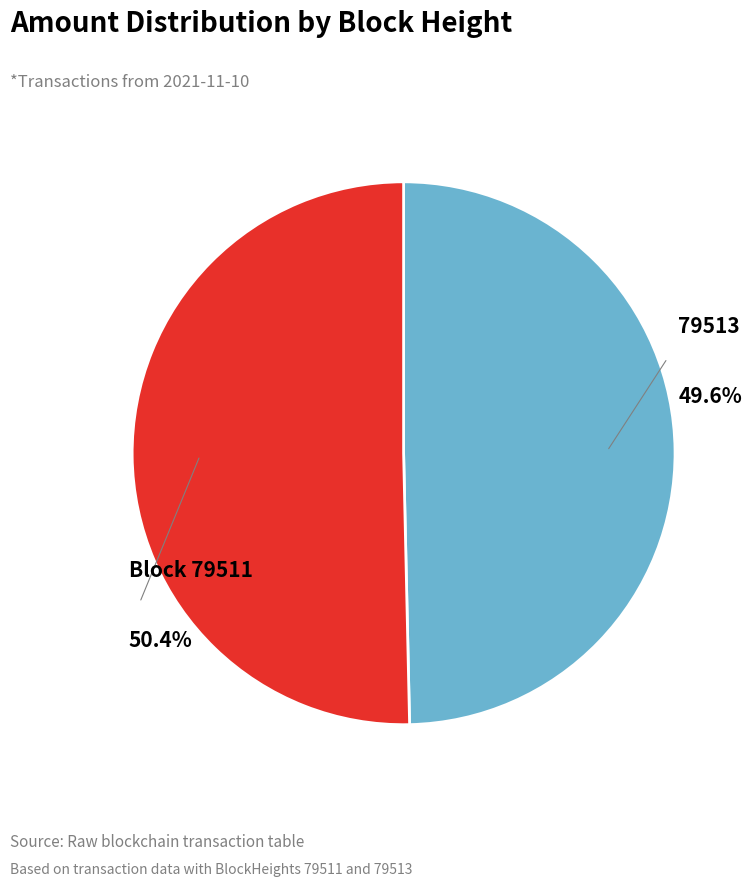

Is there a majority slice in this chart?

Yes